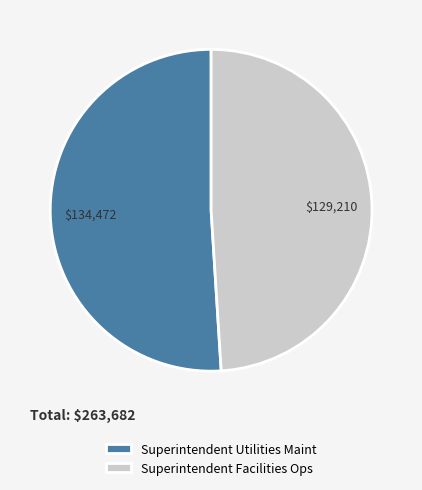

Rank the categories by value from highest to lowest.

Superintendent Utilities Maint, Superintendent Facilities Ops